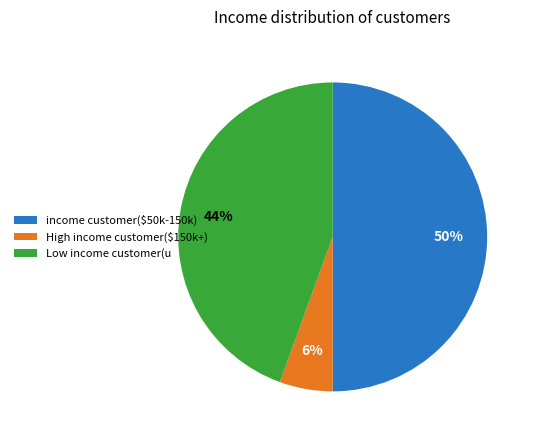

What percentage is the High income customer($150k+) slice, to the nearest percent?

6%